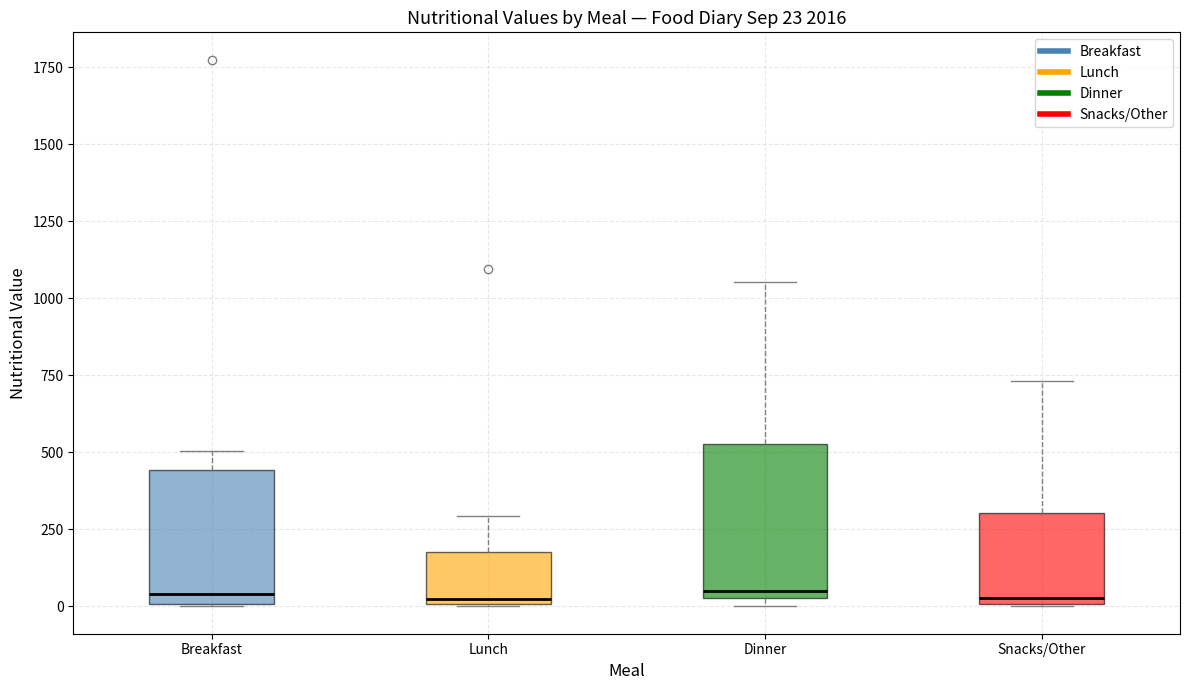

Which box is the tallest, from its lower edge to its upper edge?

Dinner